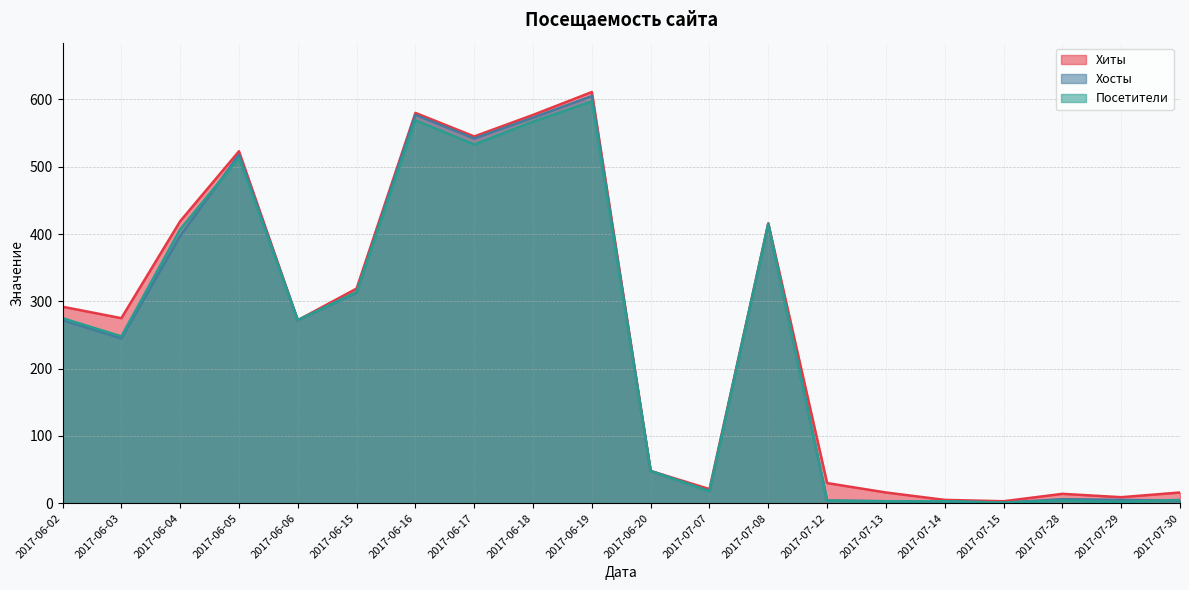

True or false: Хосты has a value of 3 at 2017-07-12.

False